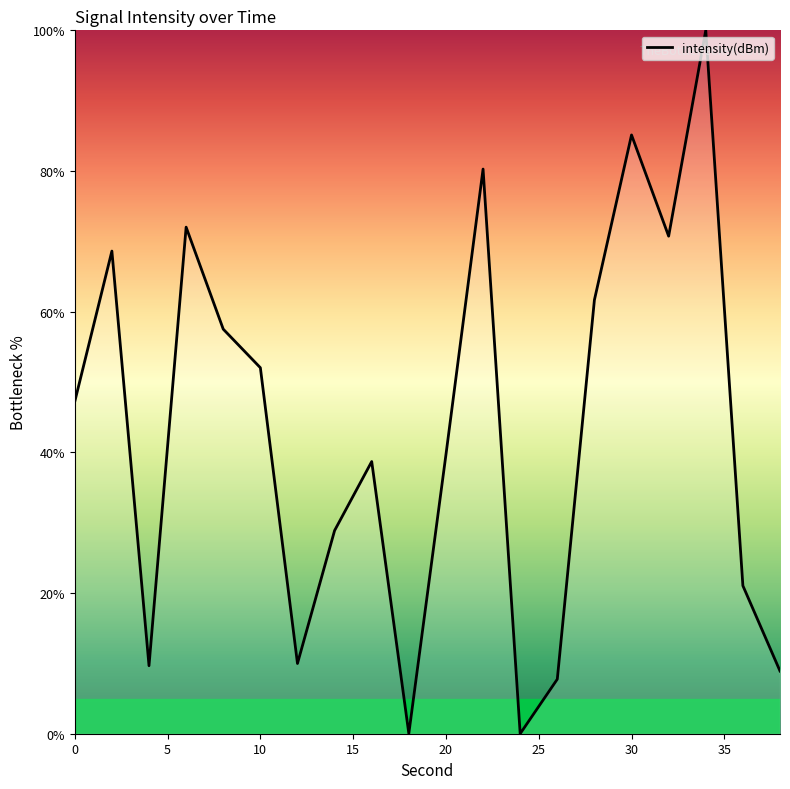

What is the greatest value displayed?

100.0